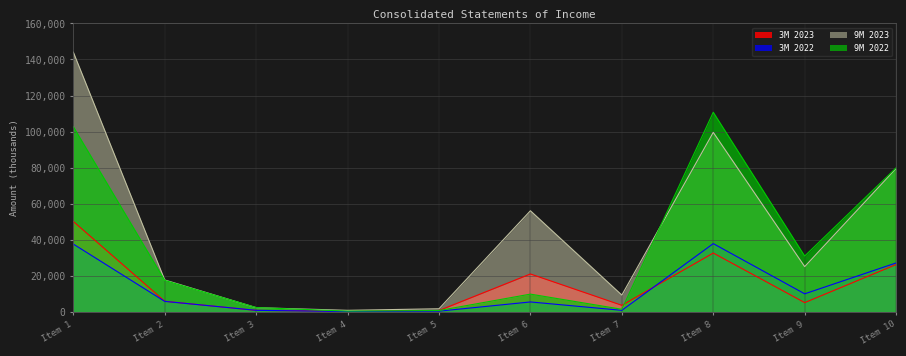

At Item 1, list the series in order from largest to smallest.

9M 2023, 9M 2022, 3M 2023, 3M 2022